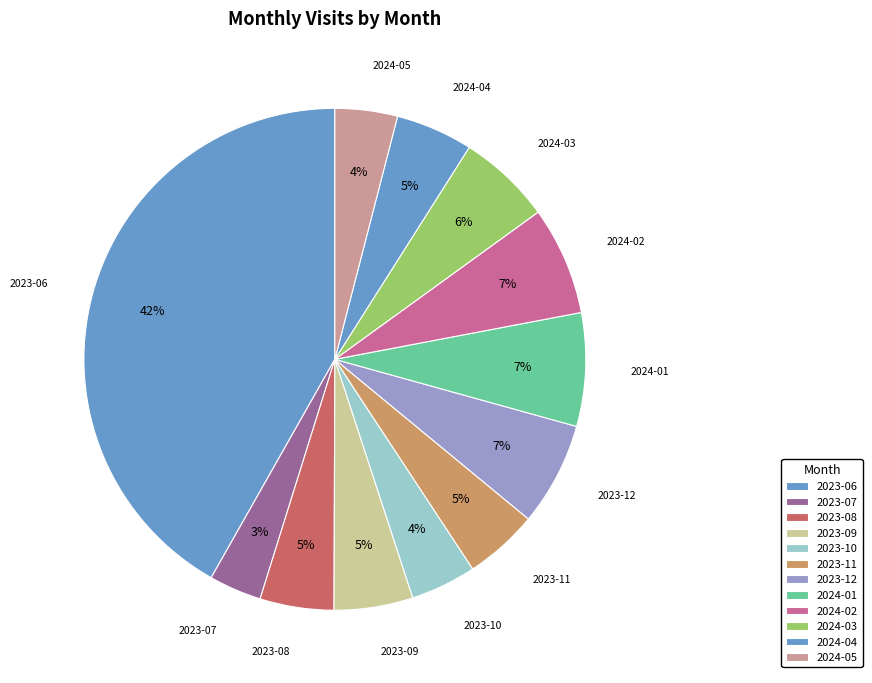

Combined, do 2023-07 and 2024-04 account for over 50%?

No